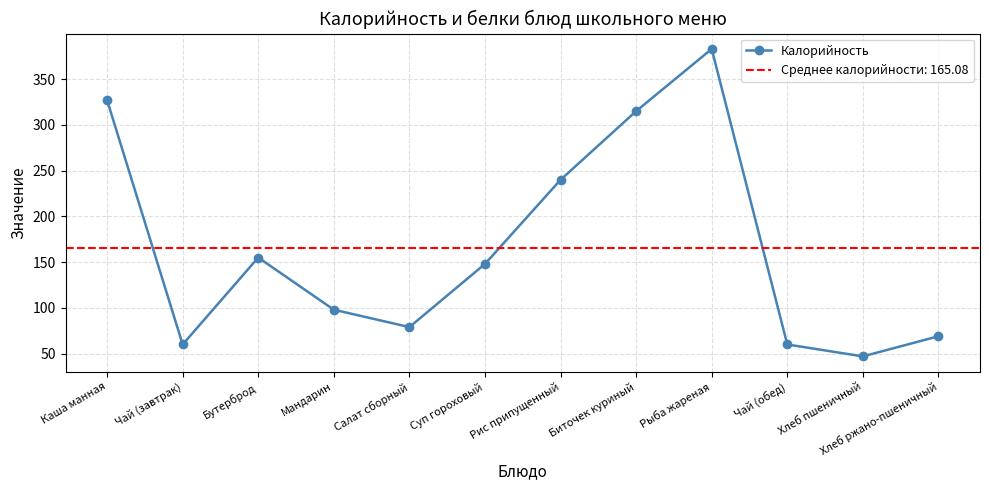

How many lines are shown in the chart?

1